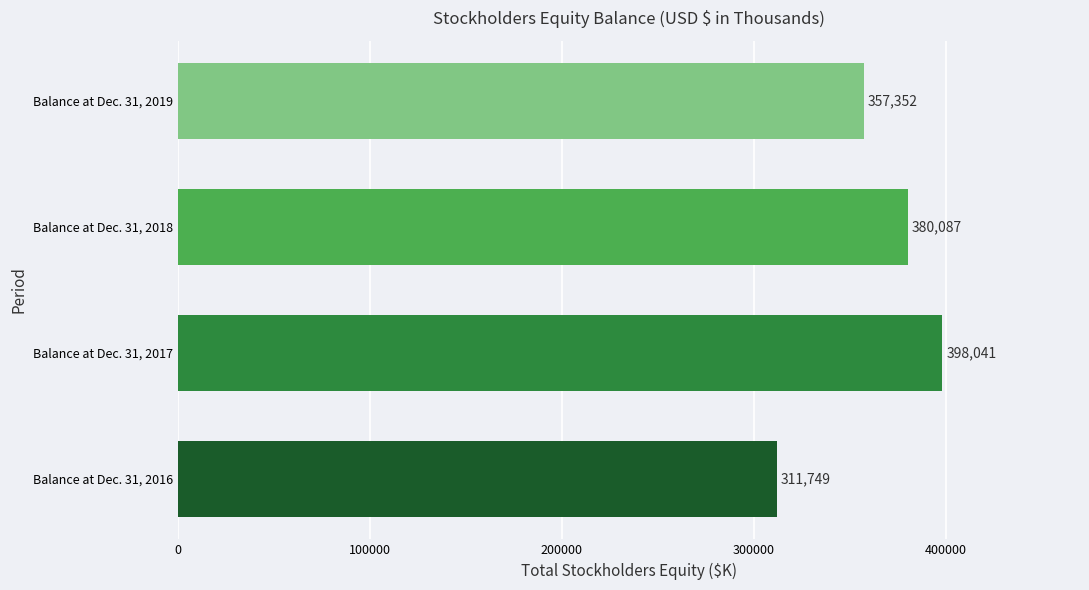

True or false: the data shows 524351 at Balance at Dec. 31, 2019.

False